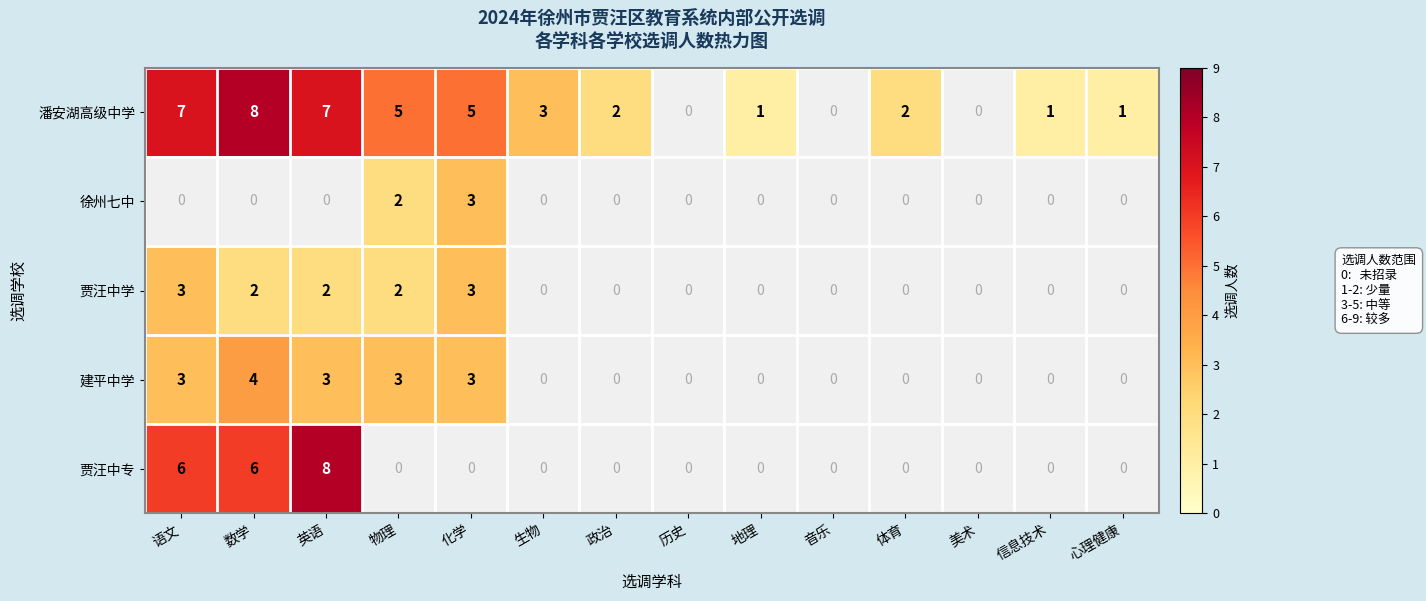

True or false: 建平中学 has a value of 3 at 英语.

True